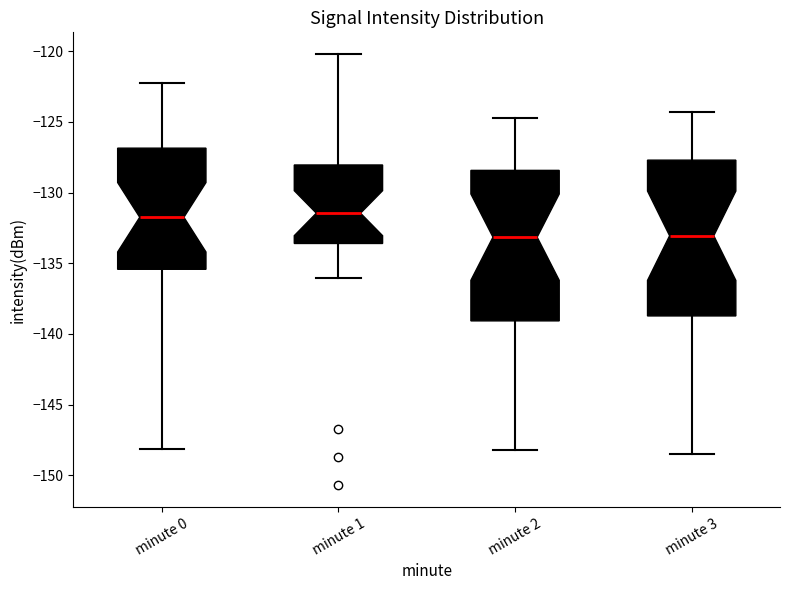

Reading left to right, transcribe this box plot: for each box, give where its median line is, the range the box spans, and where its two whiskers end, as read against the y-axis. The values are not printed on the chart, so give them approximately, as read against the axis.

minute 0: median -131.5, box -135.5 to -127.0, whiskers -148.0 to -122.5
minute 1: median -131.5, box -133.5 to -128.0, whiskers -136.0 to -120.0
minute 2: median -133.0, box -139.0 to -128.5, whiskers -148.0 to -124.5
minute 3: median -133.0, box -138.5 to -127.5, whiskers -148.5 to -124.5